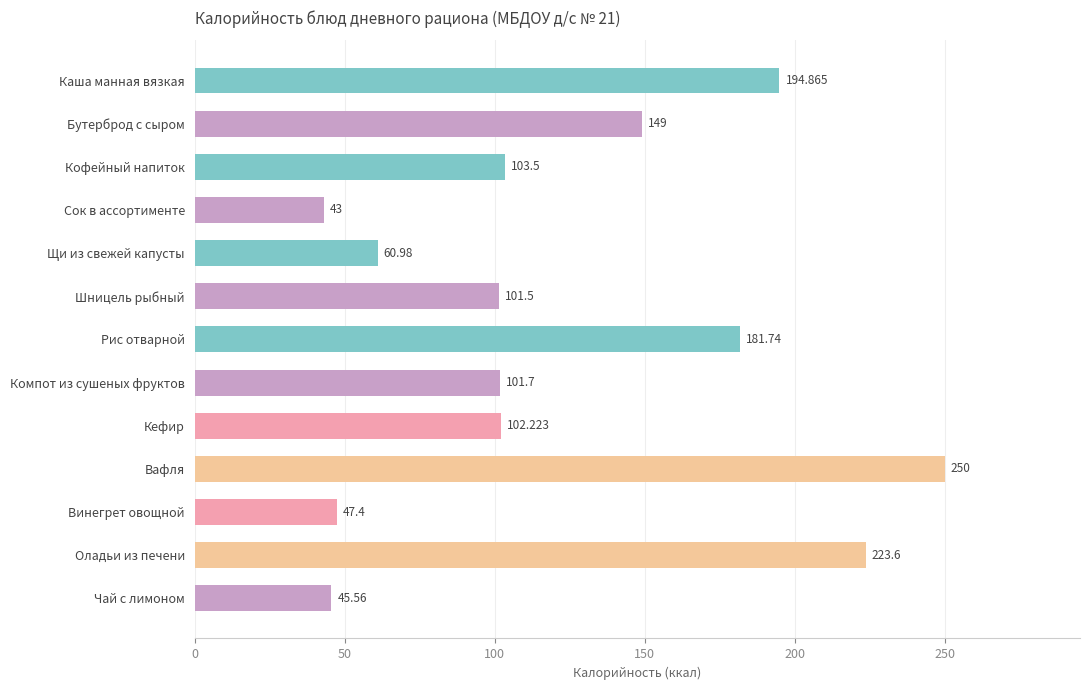

Between Сок в ассортименте and Каша манная вязкая, which is larger?

Каша манная вязкая